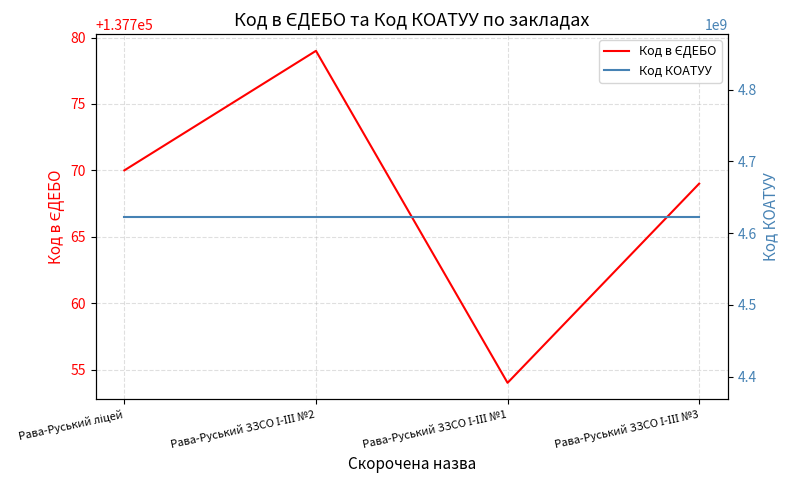

List the series in order of their peak value, lowest first.

Код в ЄДЕБО, Код КОАТУУ